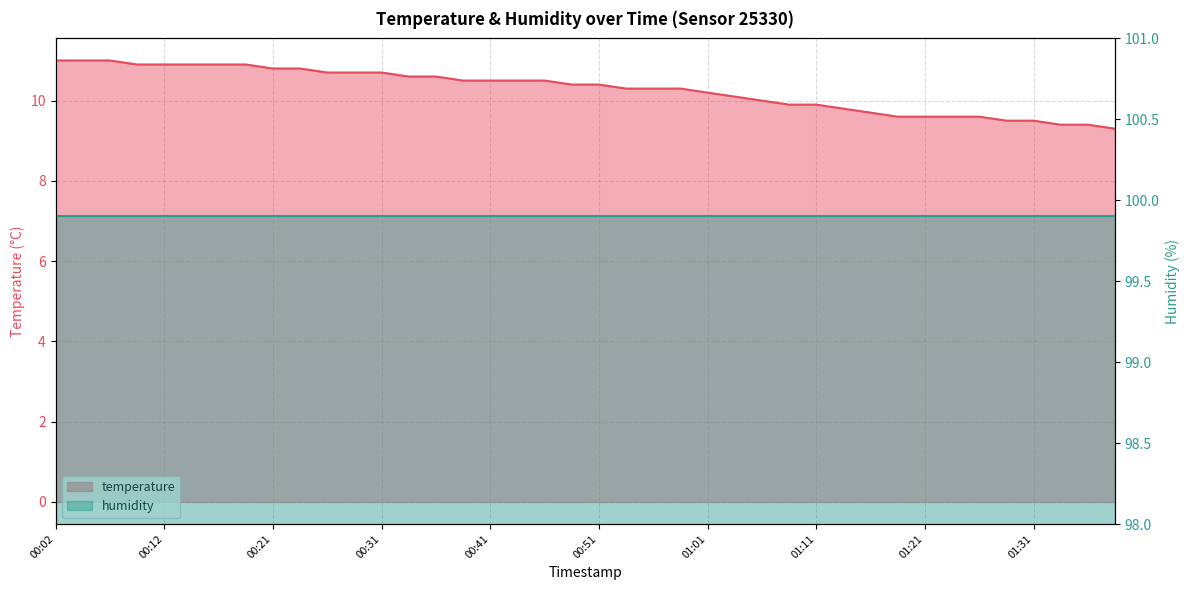

What is the label of the 29th point from the left?

01:11